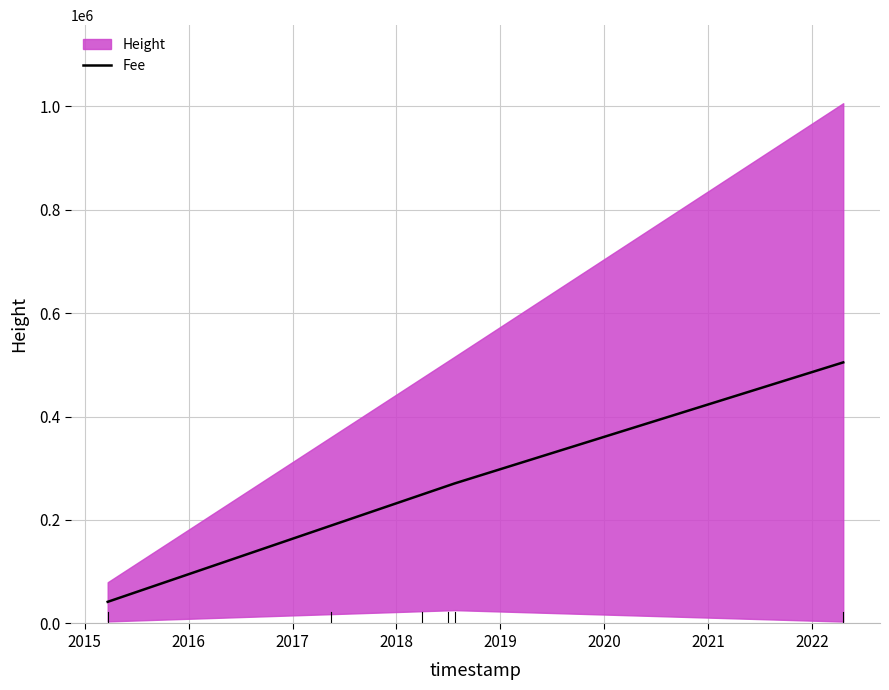

What is the minimum value shown in the chart?

41827.3